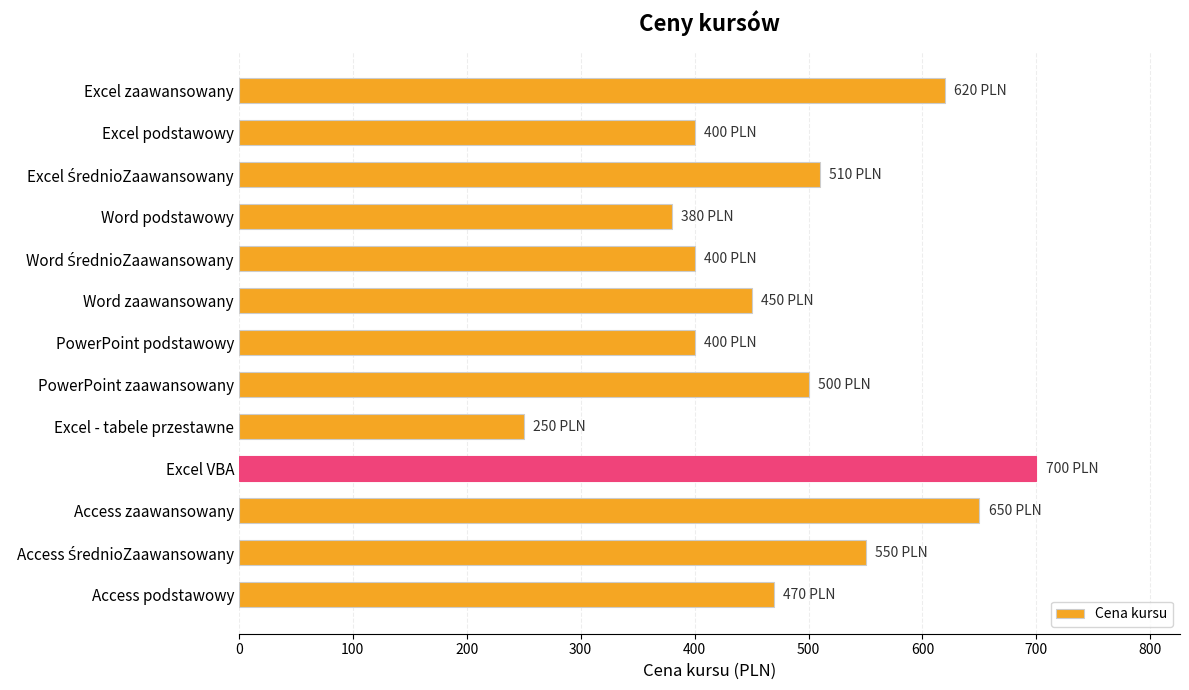

Is it true that the value at Word podstawowy is 682?

False